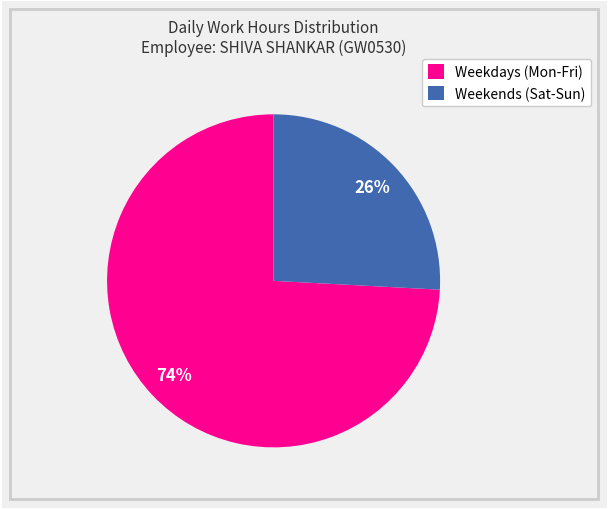

Between Weekdays (Mon-Fri) and Weekends (Sat-Sun), which is larger?

Weekdays (Mon-Fri)